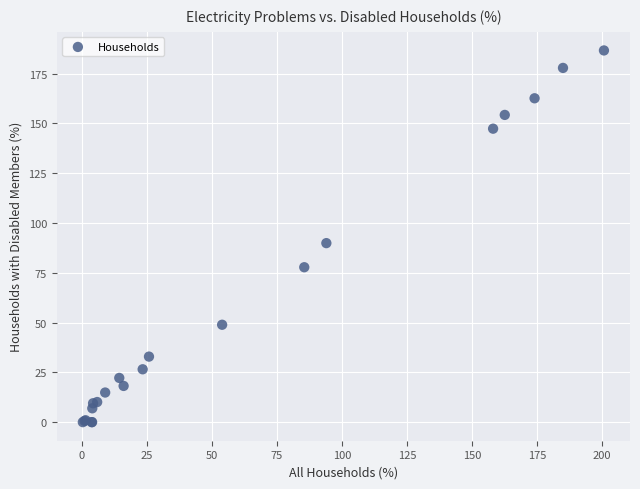

What Y value in the scatter plot is closest to 93?

89.9